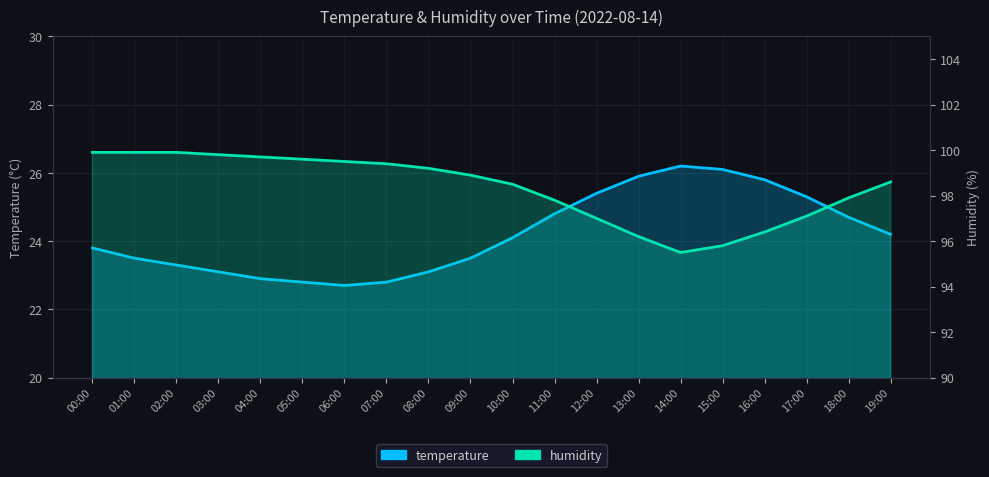

What is the spread (max minus min) of values at 15:00?

69.7